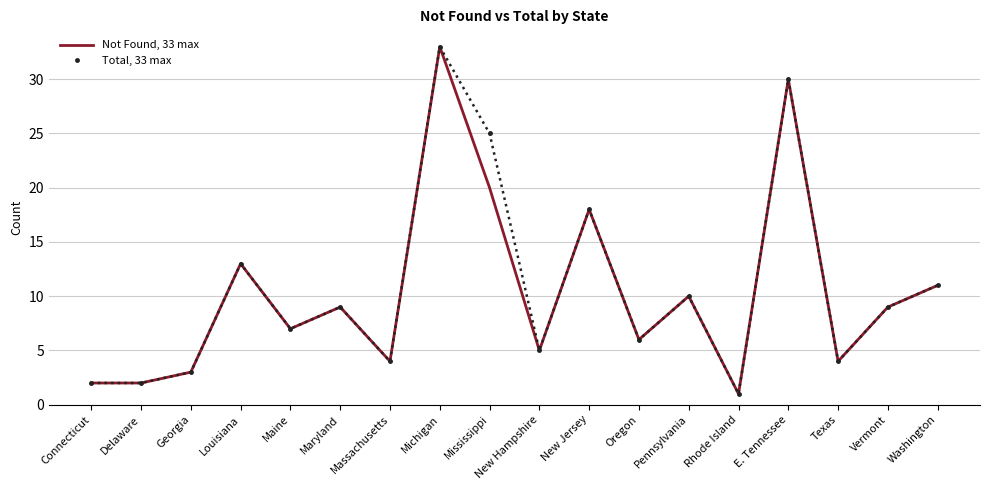

What are all the series names shown in the legend?

Not Found, 33 max, Total, 33 max